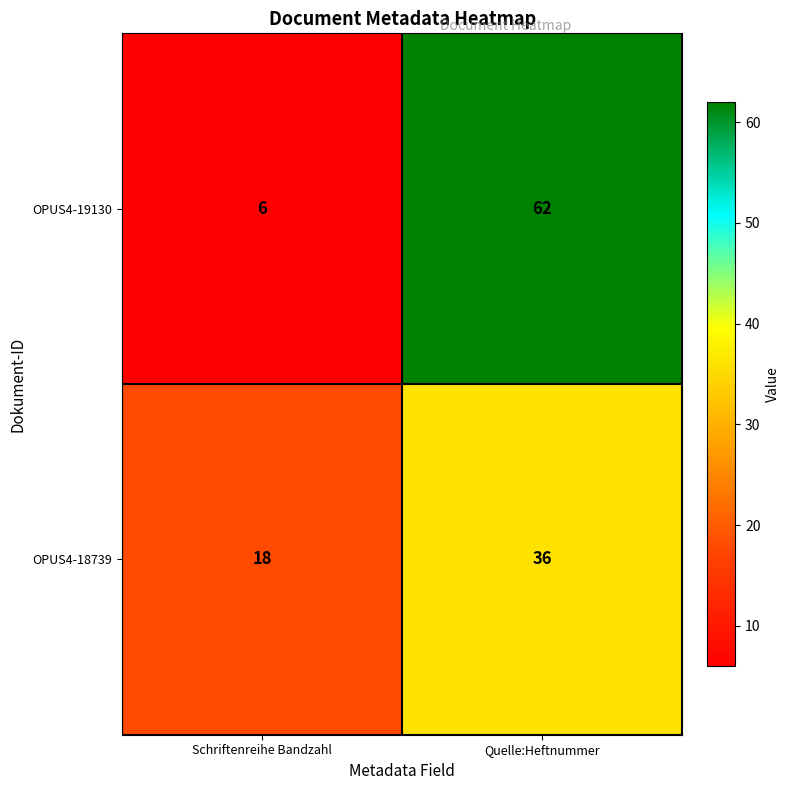

Which series changed the most between Schriftenreihe Bandzahl and Quelle:Heftnummer?

OPUS4-19130